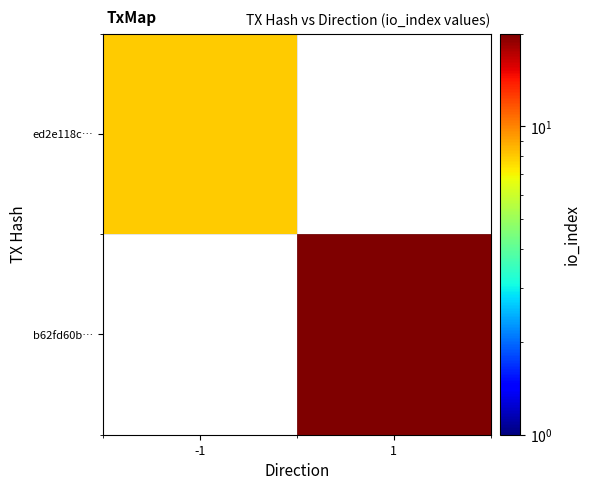

Which category has the highest value in the ed2e118c… series?

-1